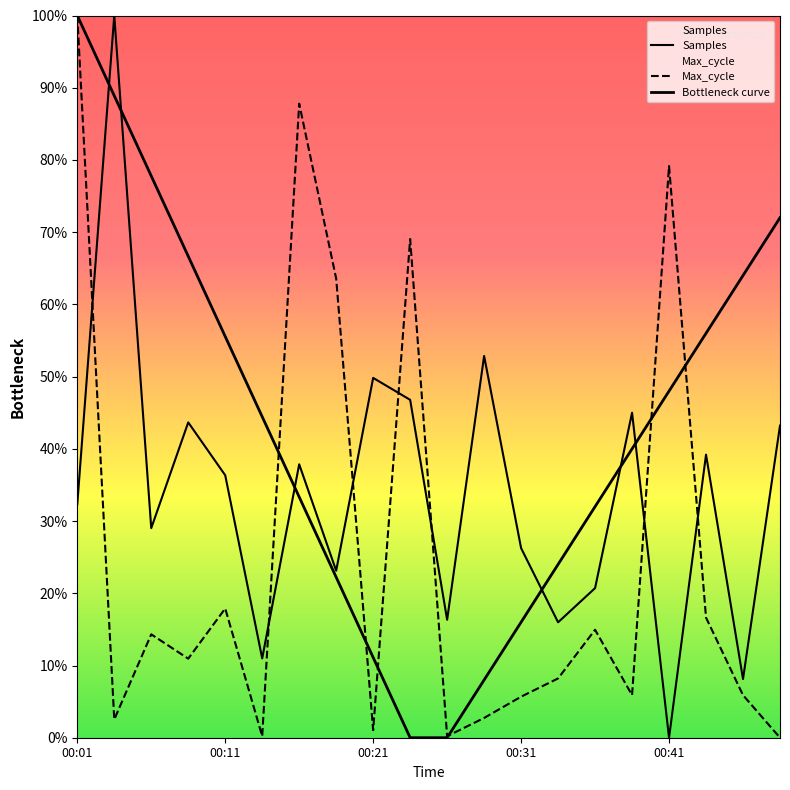

Does the chart display data point markers on the line(s)?

No